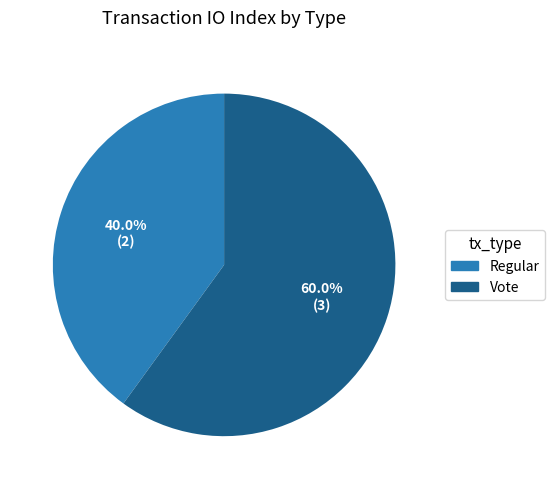

Combined, what portion of the pie is Regular and Vote?

100.0%